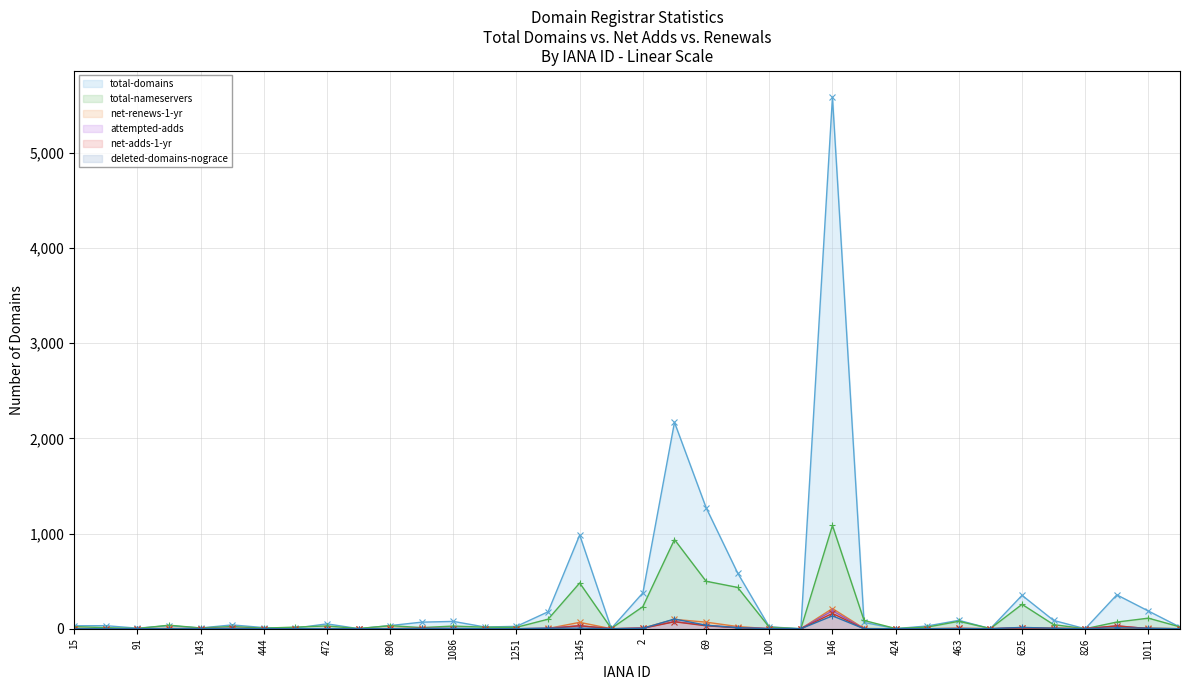

How many lines are shown in the chart?

6